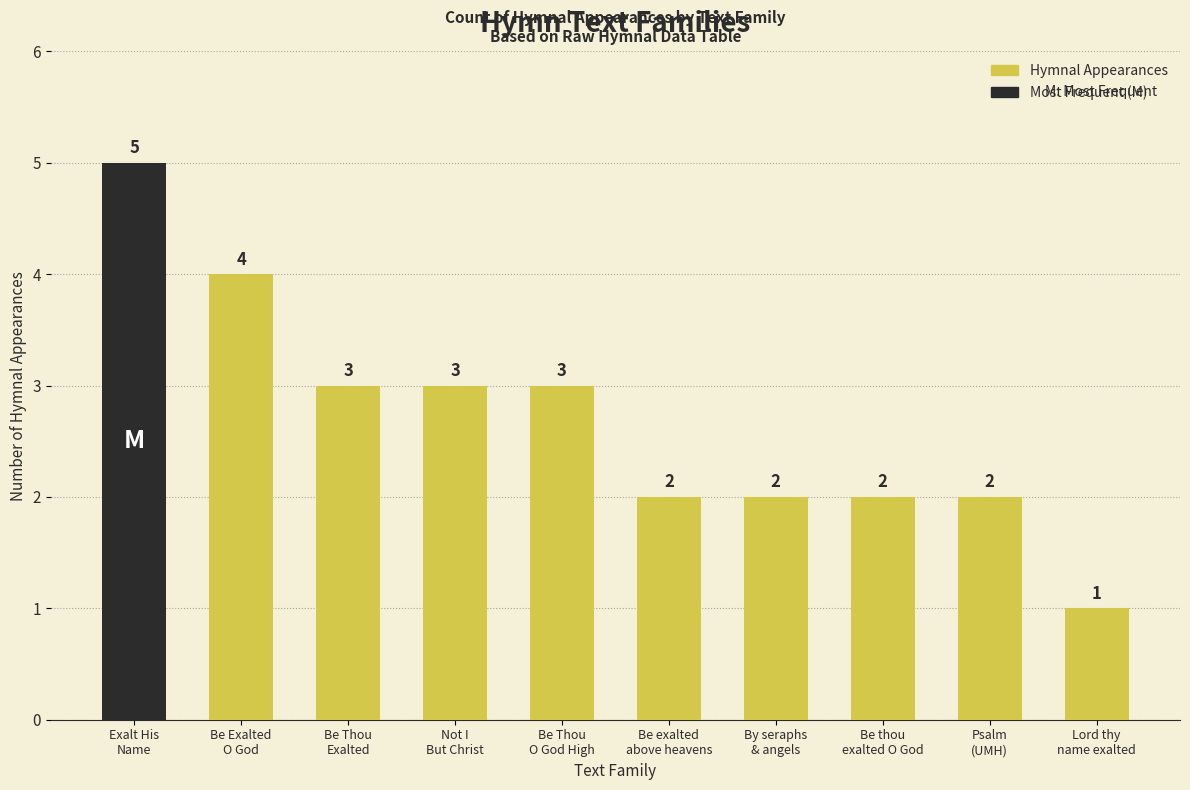

How many data points are less than 3?

5